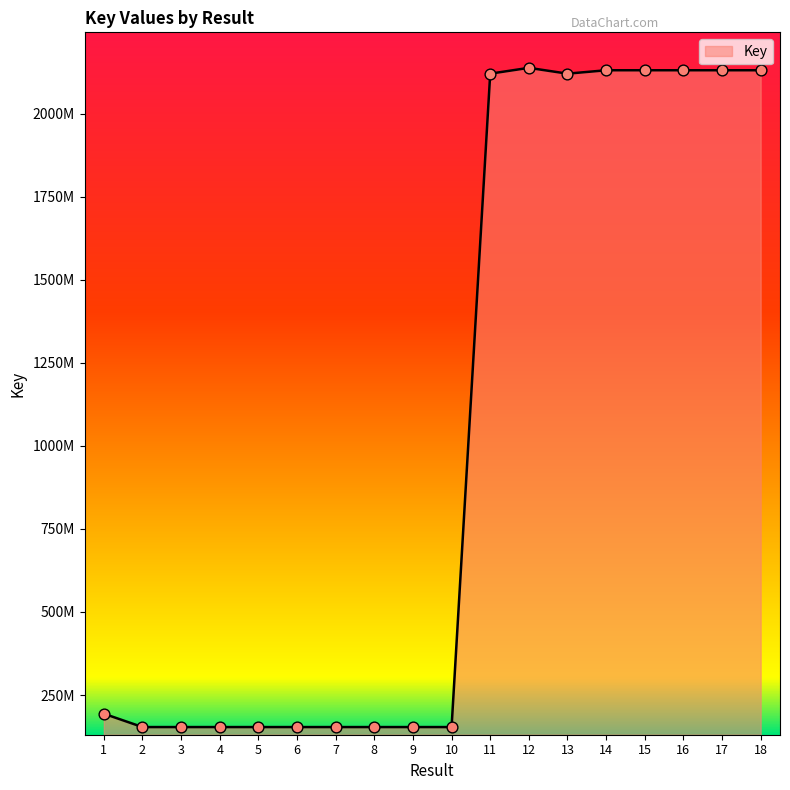

Which has a higher value, 12 or 4?

12